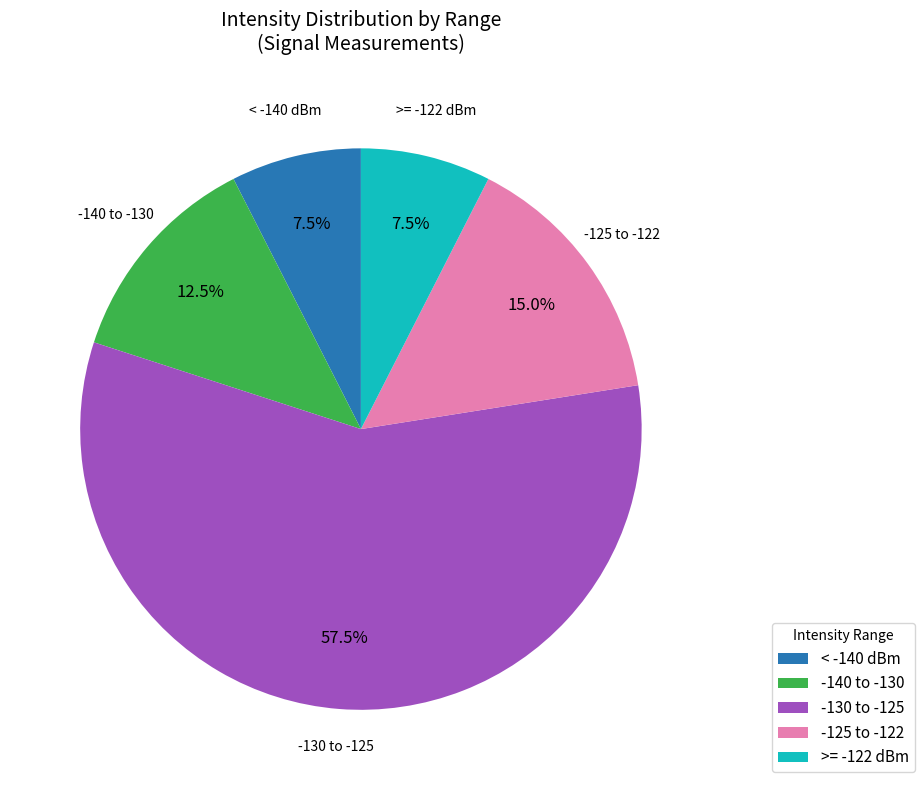

Between -125 to -122 and < -140 dBm, which is larger?

-125 to -122